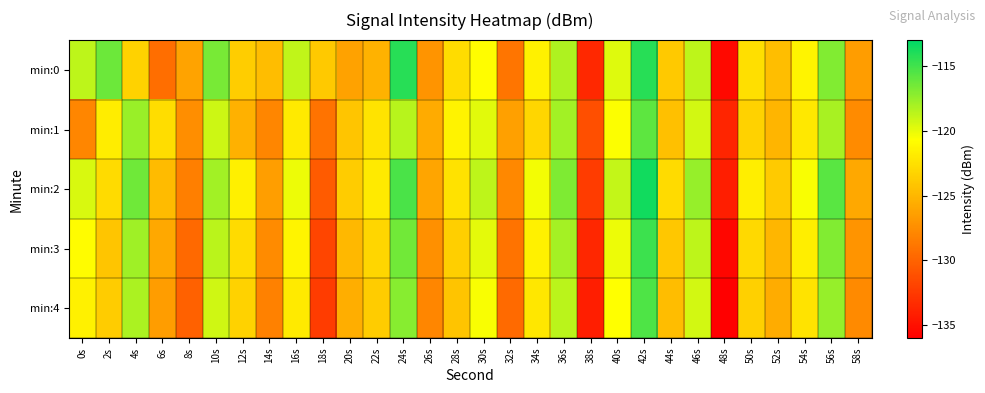

Which series has the largest range (max minus min)?

min:0